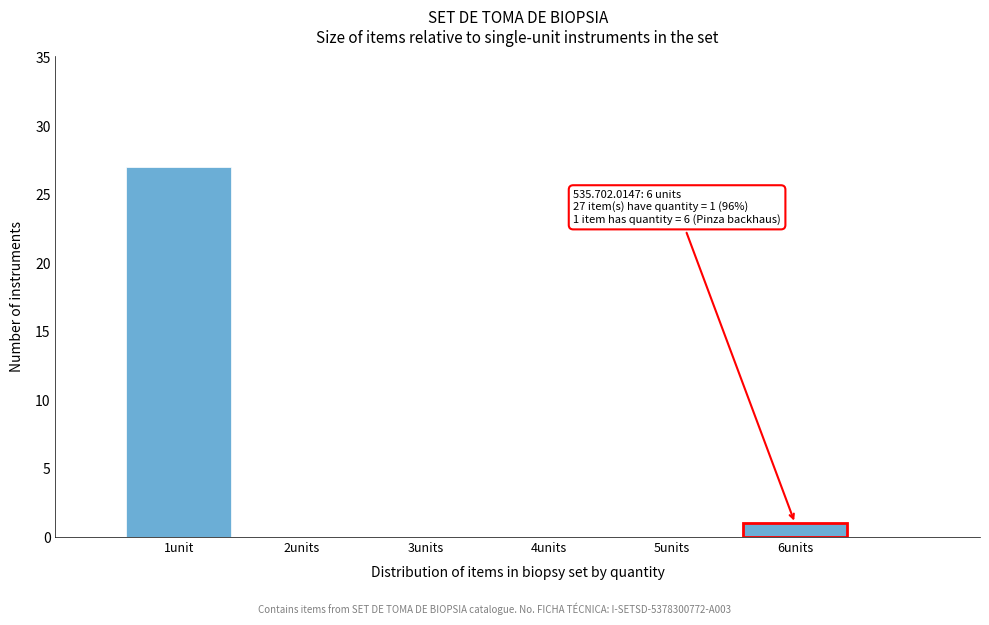

Reading right to left, transcribe all the data shown in this chart.

6units=1	5units=0	4units=0	3units=0	2units=0	1unit=27